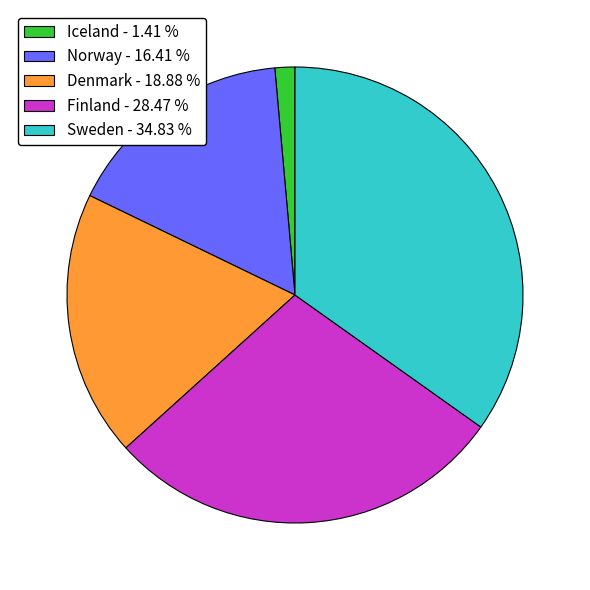

Is it true that Iceland is 11% of the pie?

False